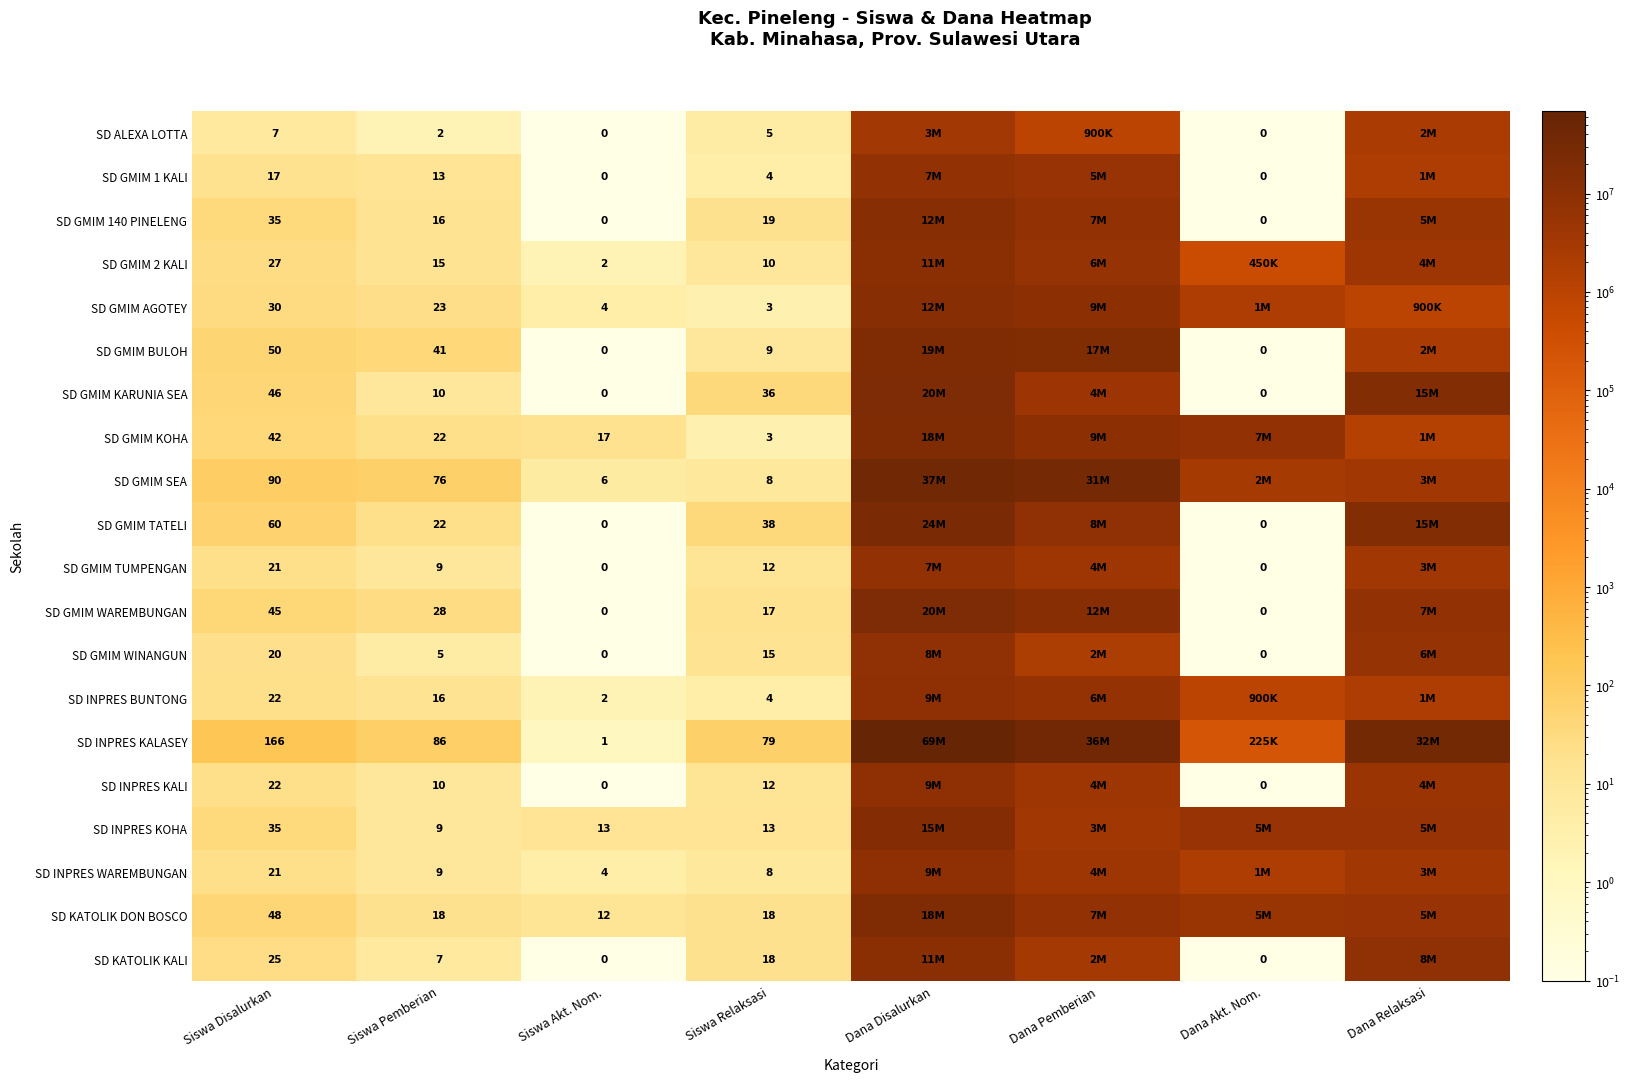

True or false: SD GMIM 140 PINELENG has a value of 11 at Siswa Pemberian.

False